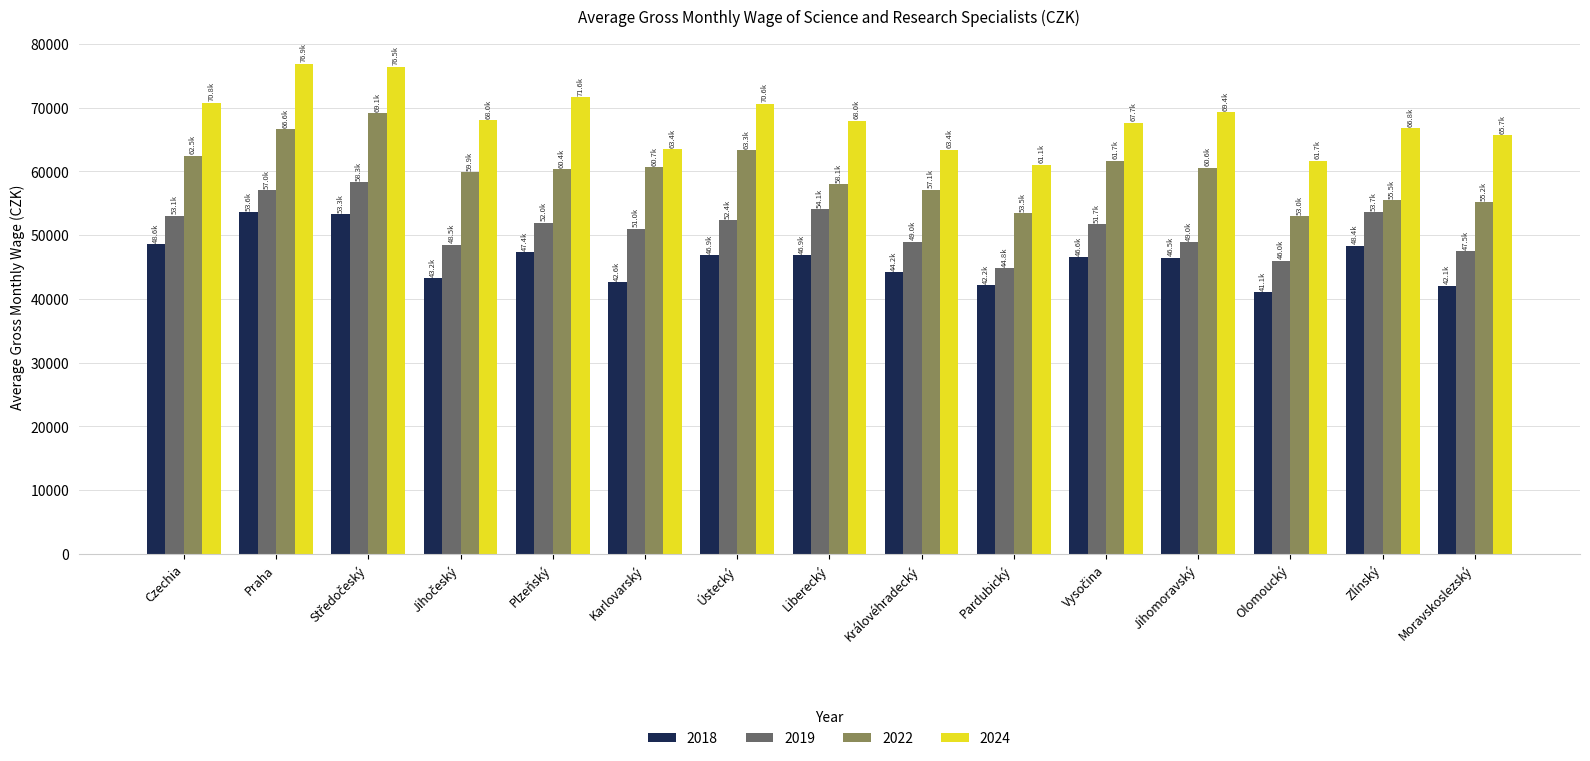

How many data points in 2022 are less than 60392?

7